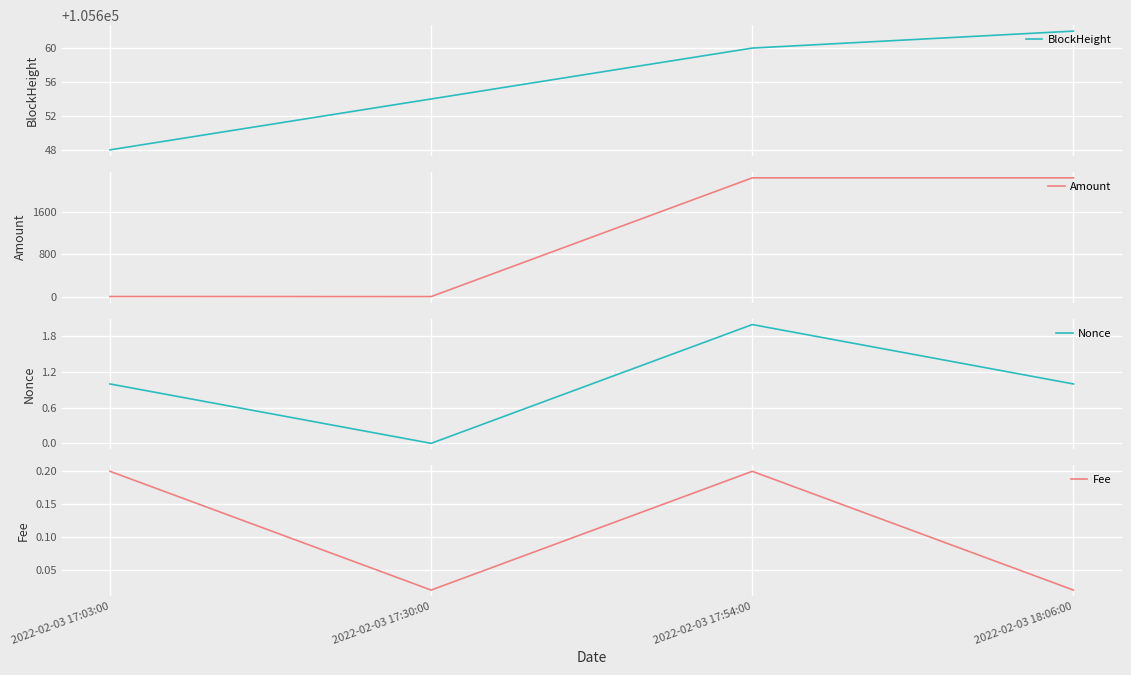

What is the difference between the highest and lowest values at 2022-02-03 17:30:00?

105654.0